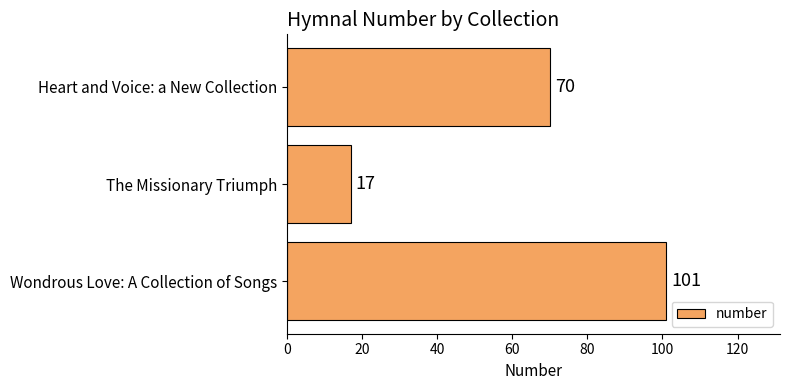

How many values are between 17 and 101?

3